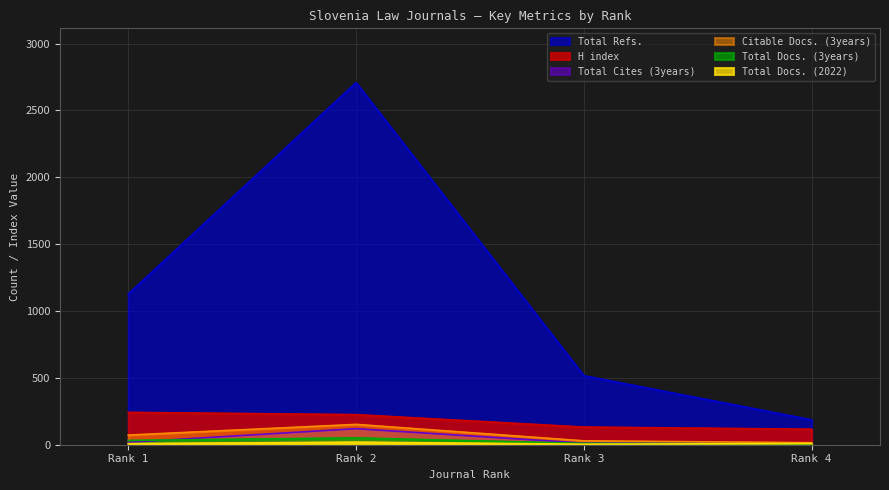

What is the total value across all series at Rank 1?

1499